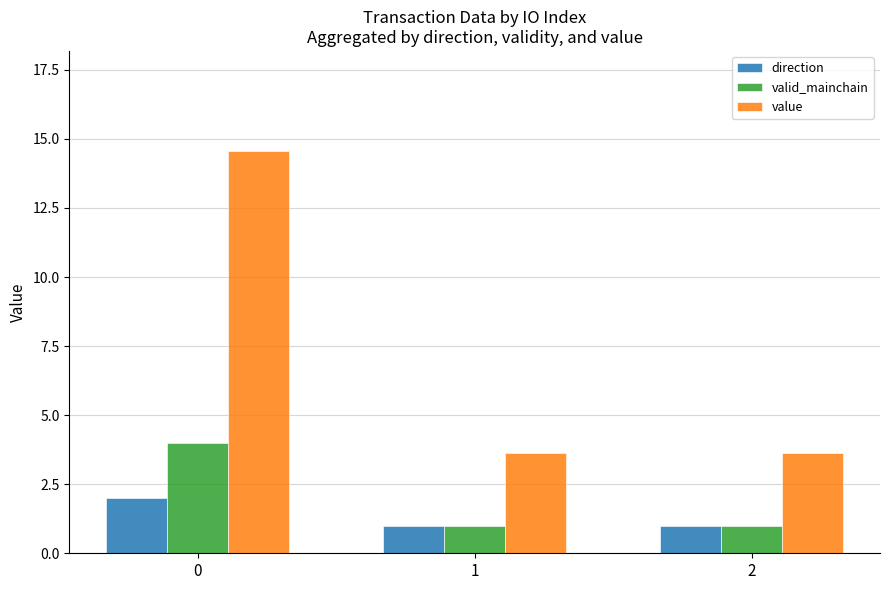

Which series has the widest spread of values?

value